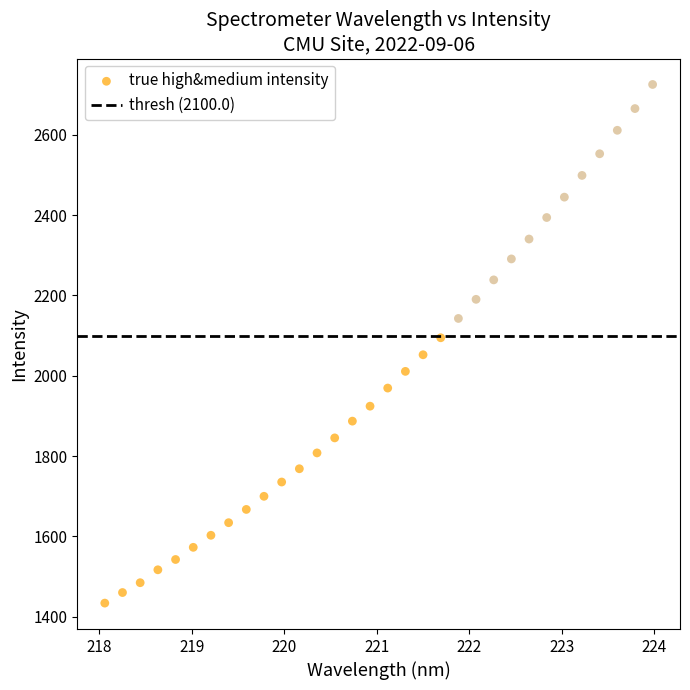

What is the range of X values (max minus min)?

5.9